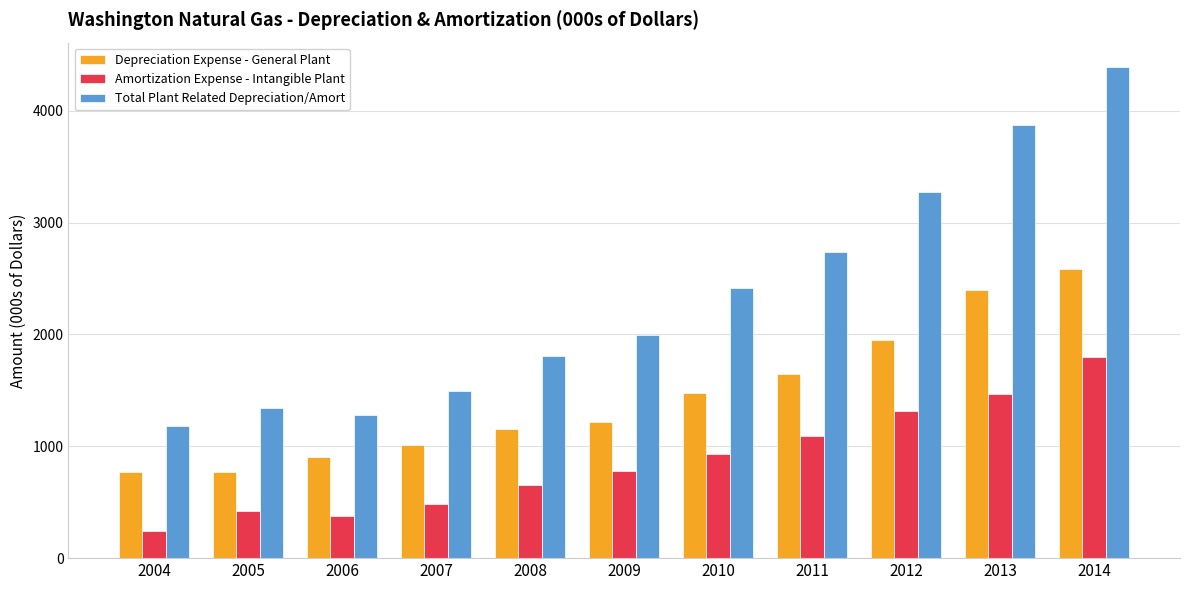

Is the value of Total Plant Related Depreciation/Amort at 2009 greater than the value of Amortization Expense - Intangible Plant at 2011?

Yes